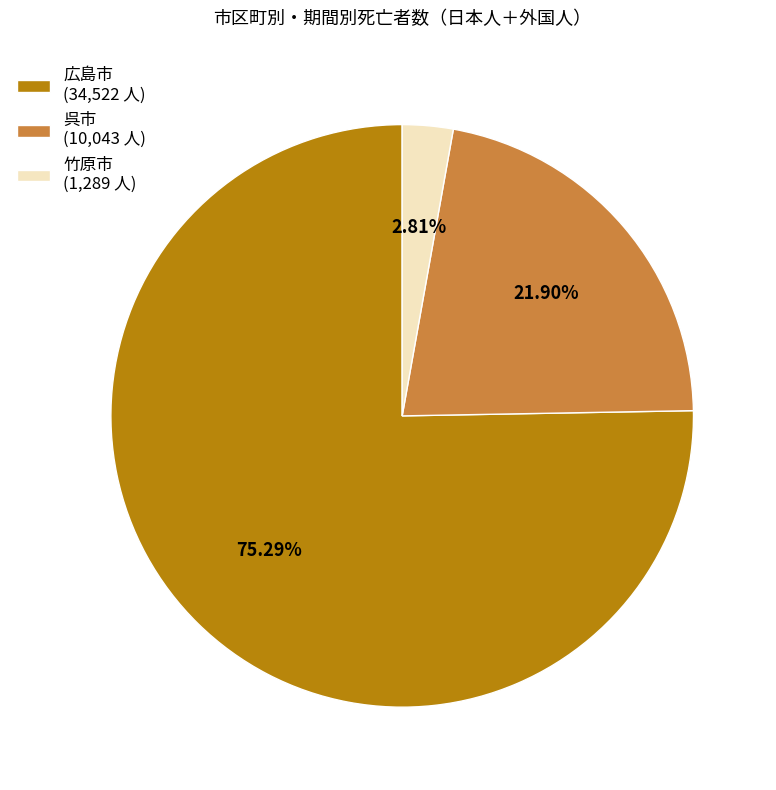

Is the sum of 広島市 (34,522 人) and 竹原市 (1,289 人) greater than half?

Yes